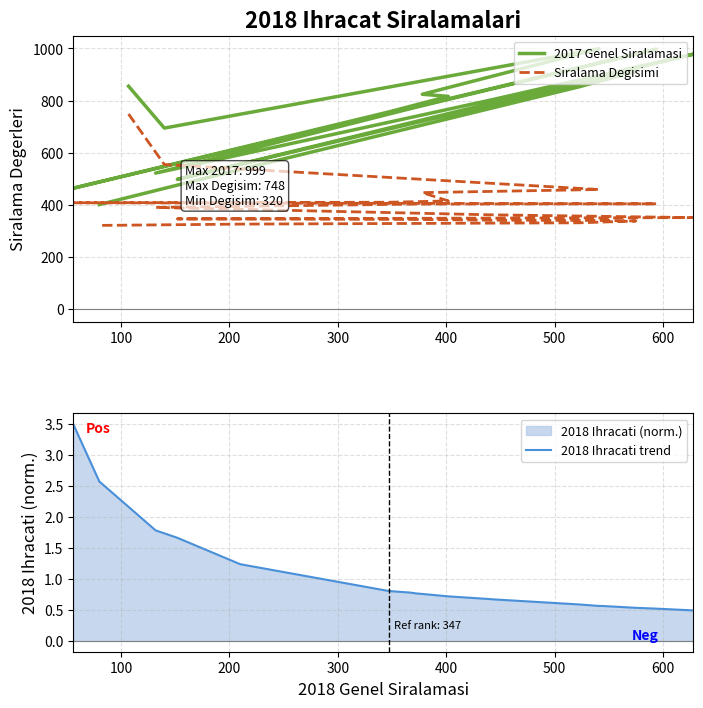

What is the spread (max minus min) of values at 400?

814.3